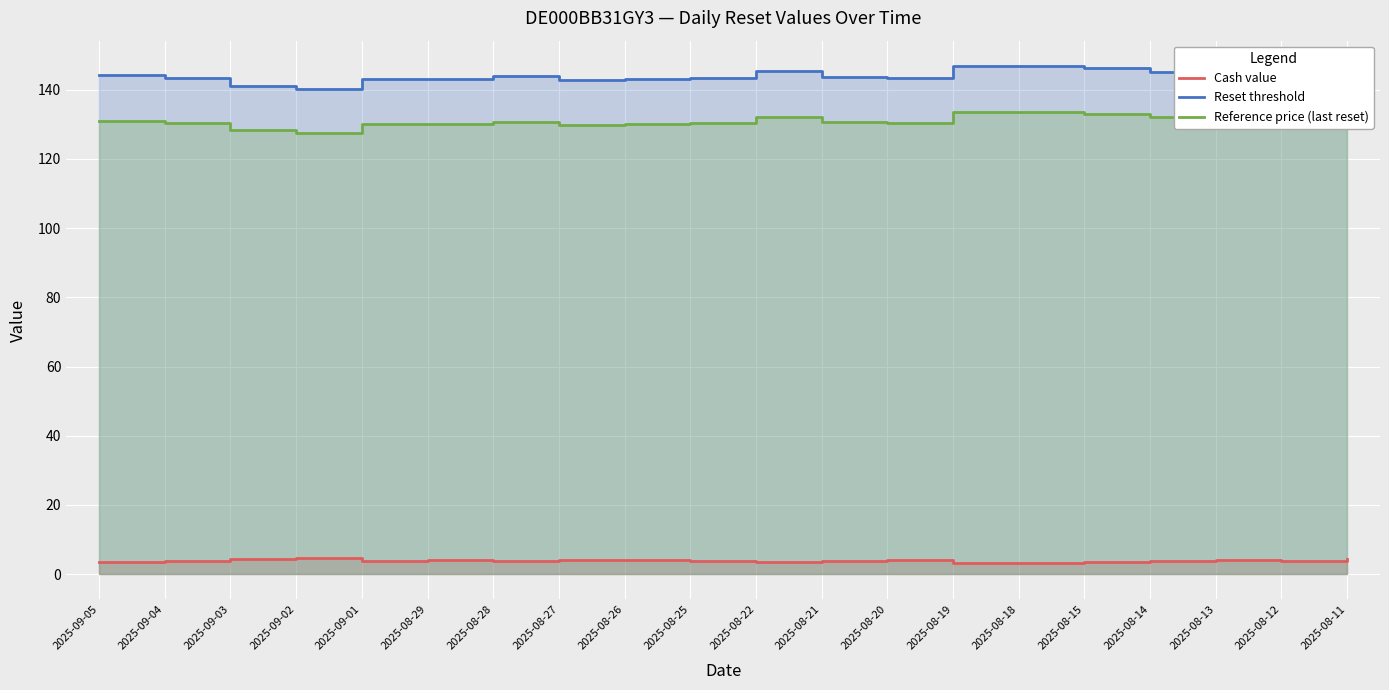

What is the sum of all Cash value values?

77.1